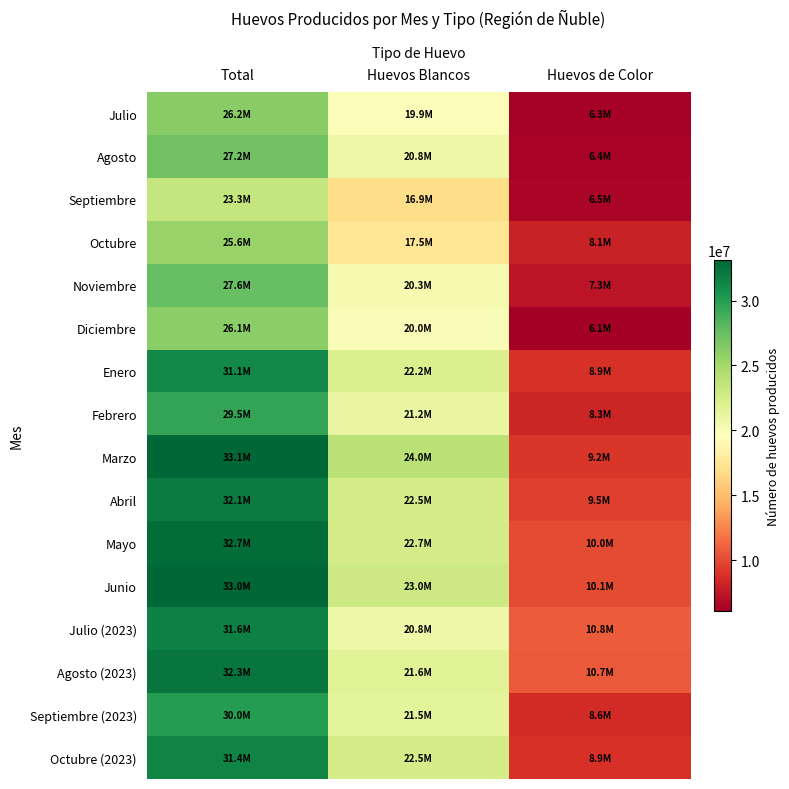

What is the spread (max minus min) of values at Huevos de Color?

4705183